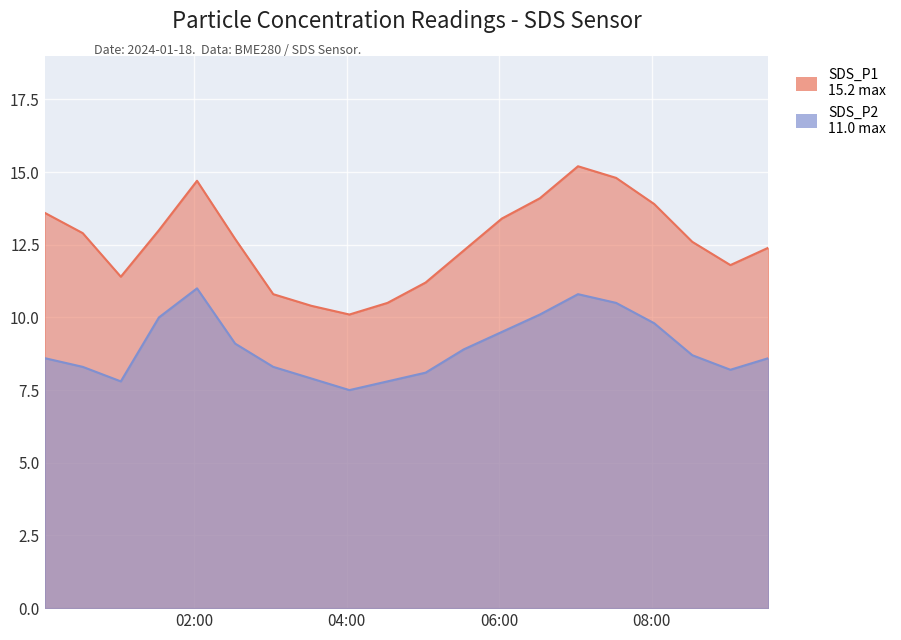

What is the minimum value shown in the chart?

7.5